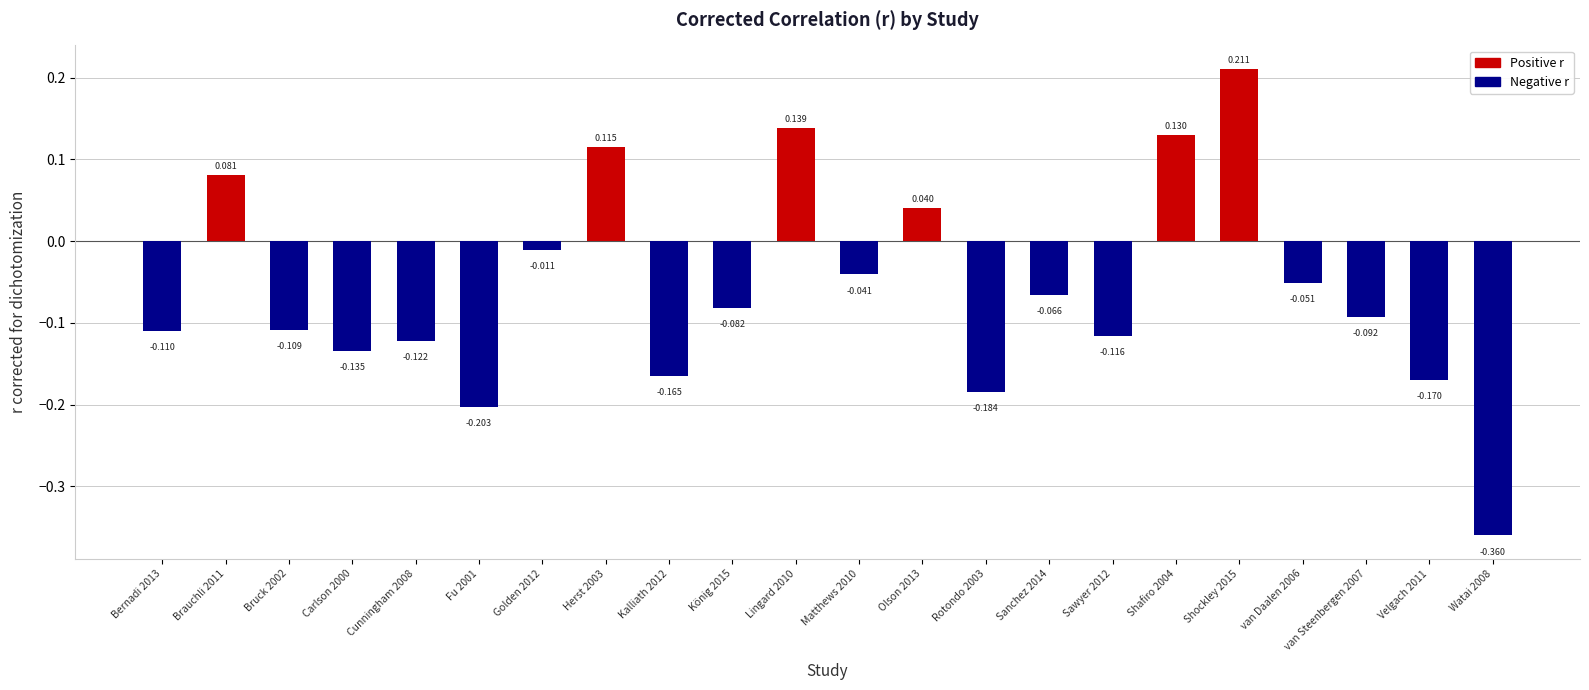

What is the difference between the maximum and second lowest values?

0.4